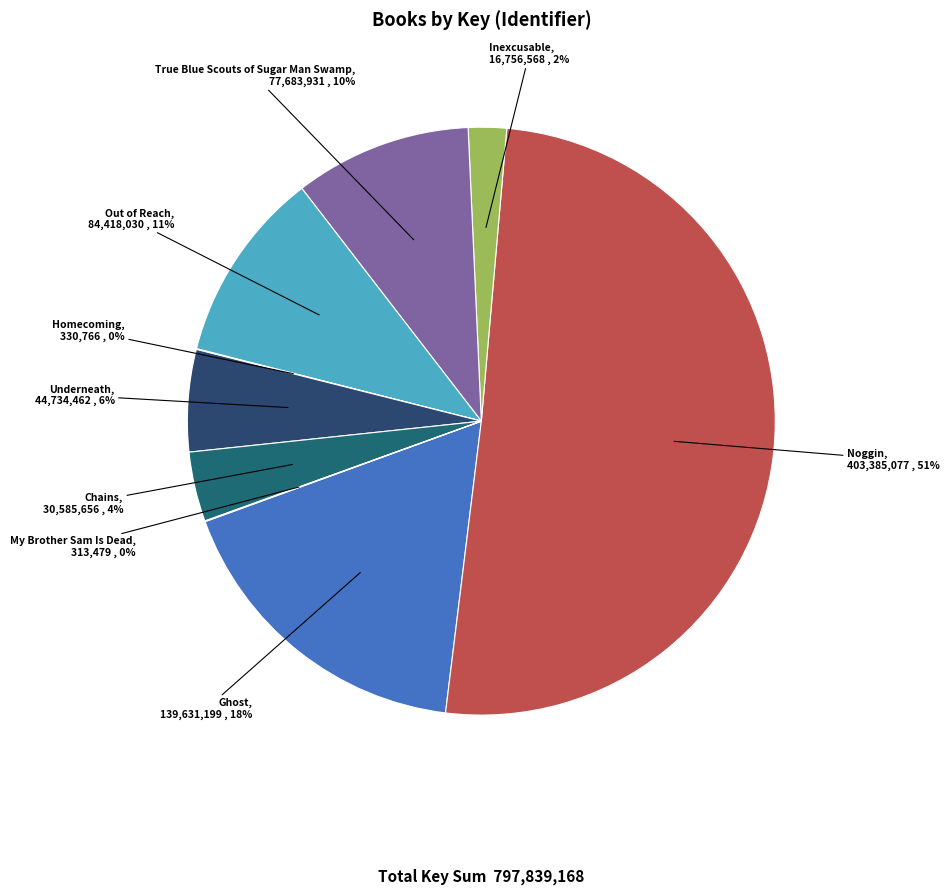

True or false: Inexcusable accounts for 2% of the total.

True